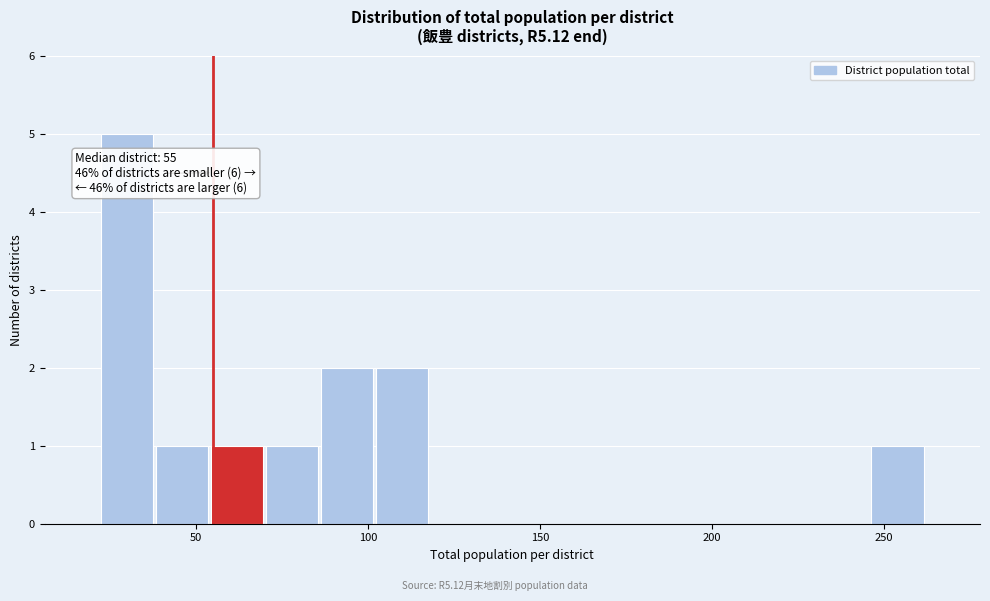

Read against the x-axis, roughly where is the centre of the tallest bar?

30